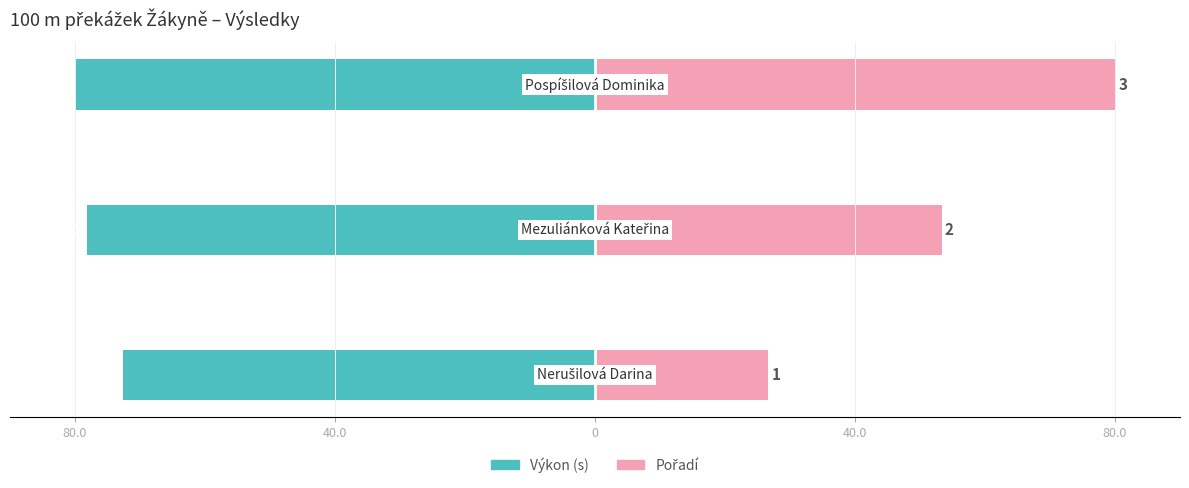

The Pořadí series shows 53.3 at 40.0. True or false?

True